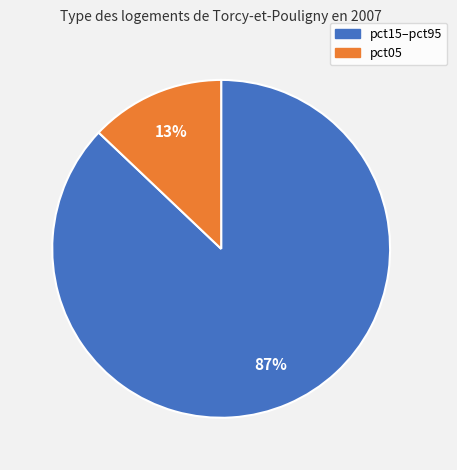

Count the number of slices in the pie.

2